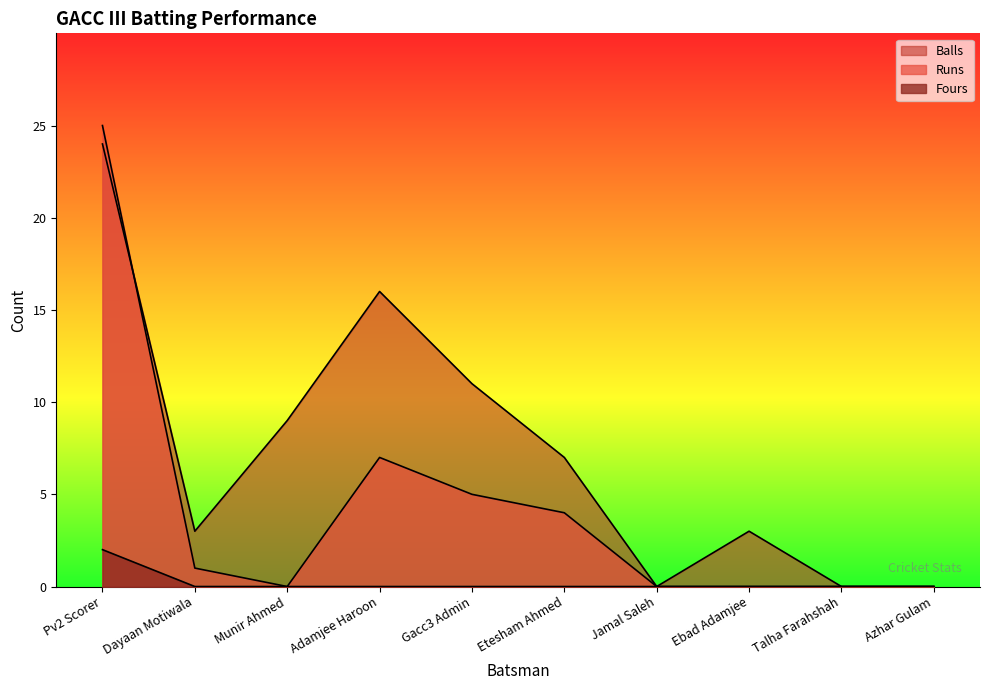

What is the maximum value for Balls?

24